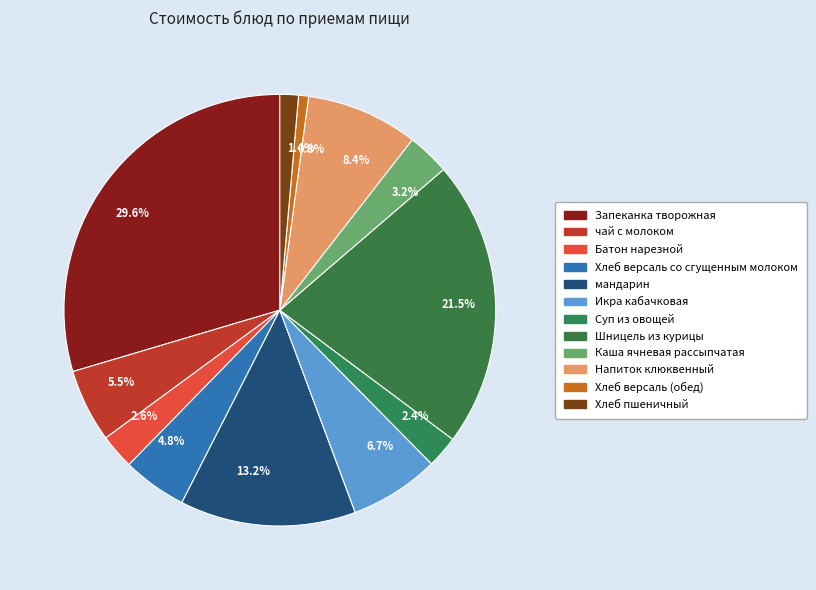

What is the ratio of the value at 6.7% to the value at 2.6%?

2.6